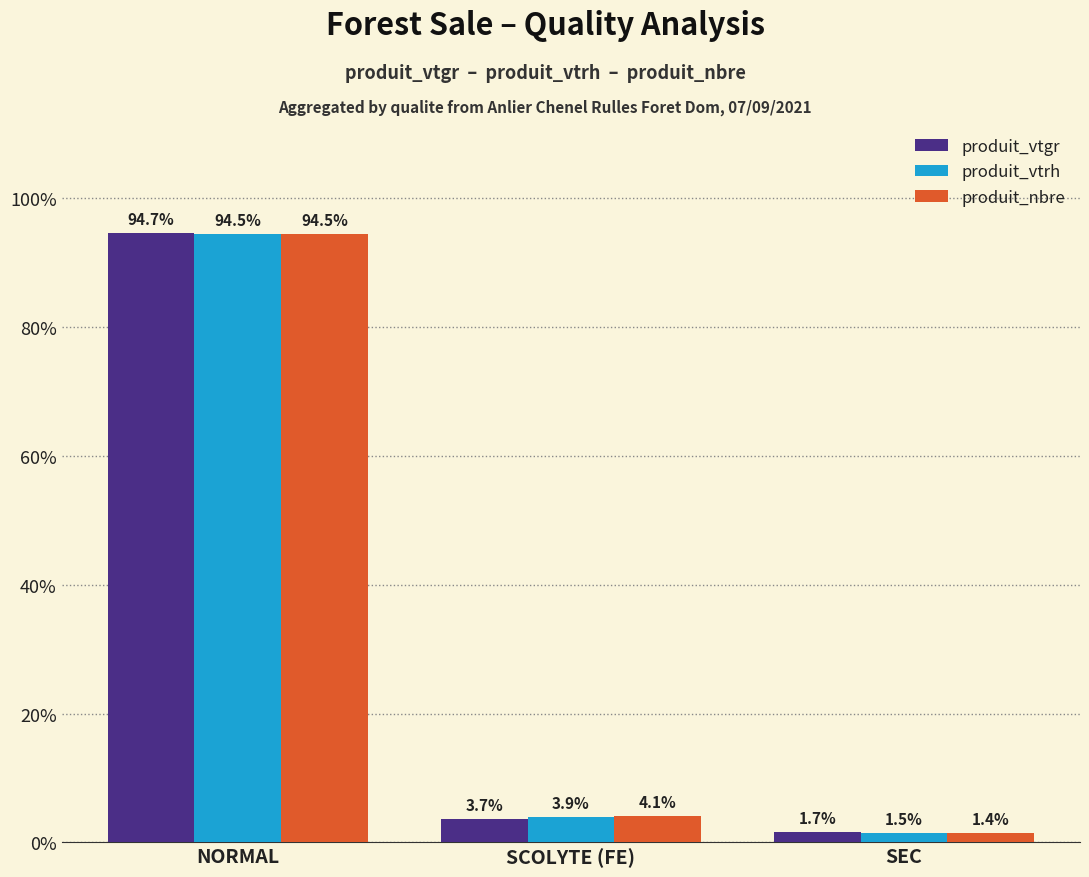

True or false: produit_vtgr has a value of 3.7 at SCOLYTE (FE).

True